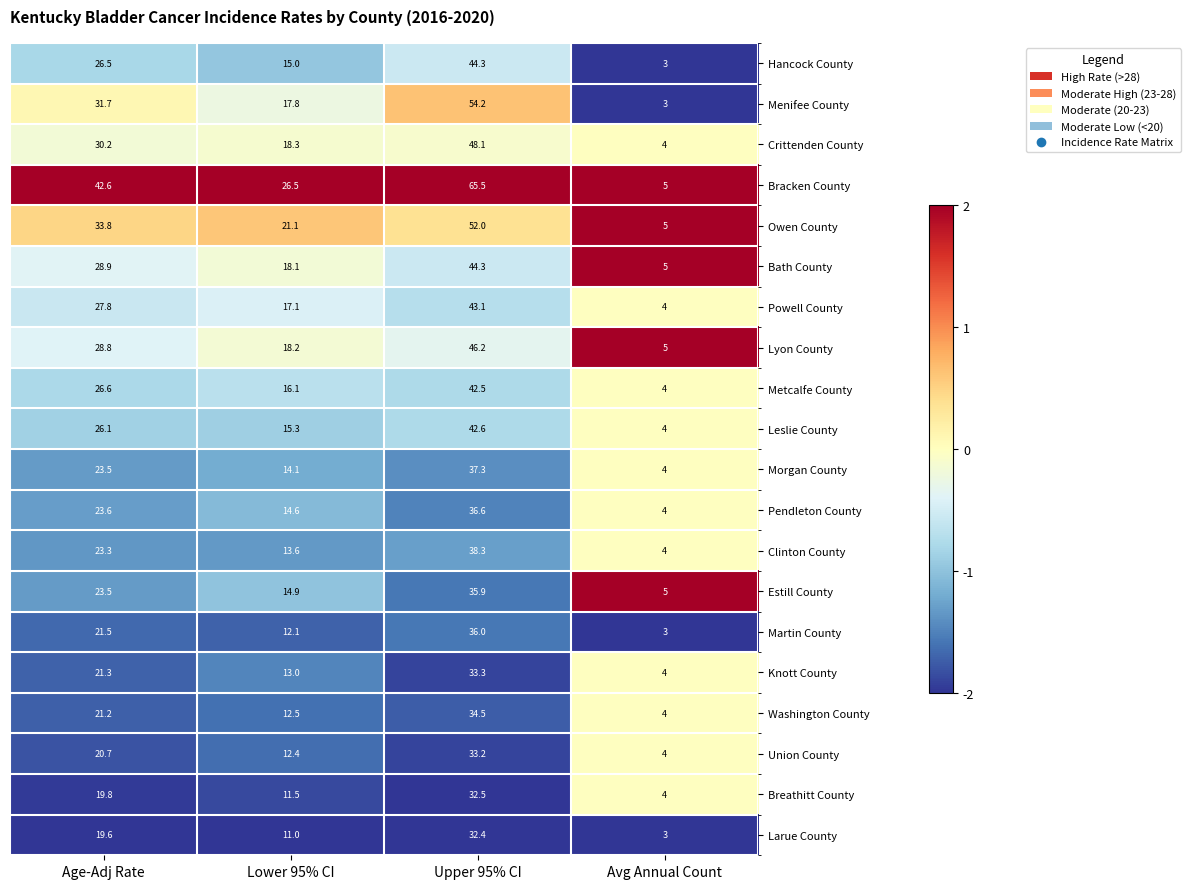

At which category does the chart reach its minimum across all series?

Avg Annual Count